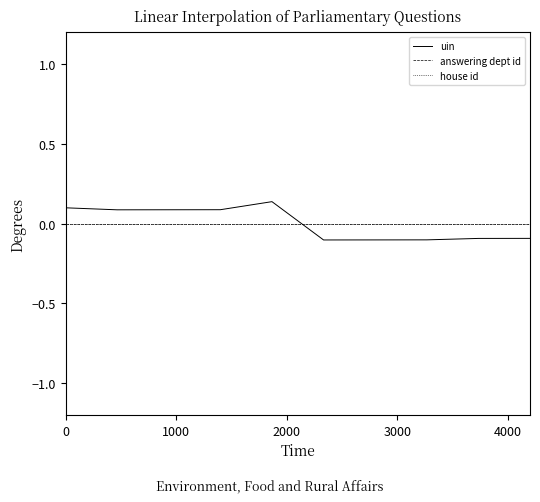

Does the chart display data point markers on the line(s)?

No